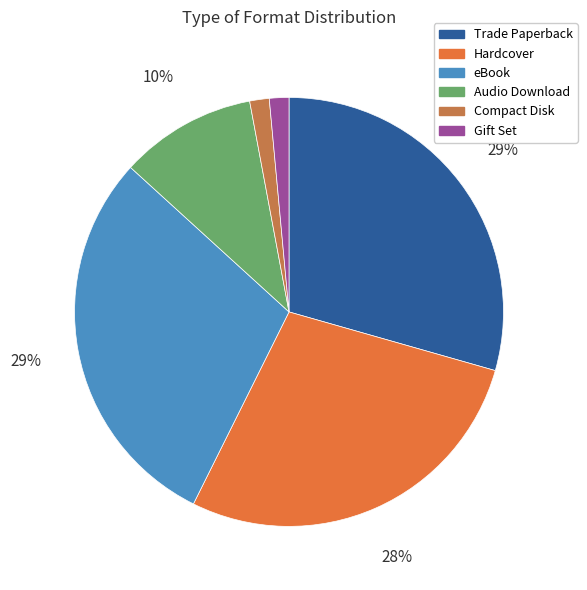

Is there any slice that represents more than half of the pie?

No